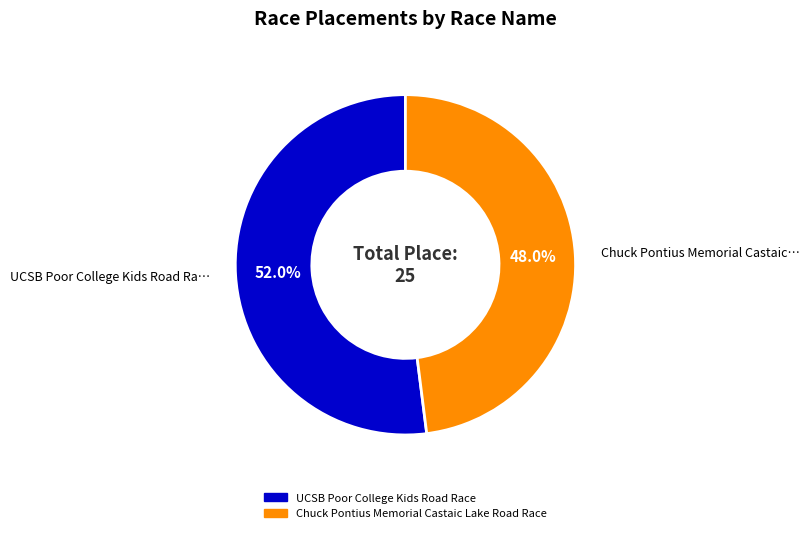

Between UCSB Poor College Kids Road Race and Chuck Pontius Memorial Castaic Lake Road Race, which is larger?

UCSB Poor College Kids Road Race